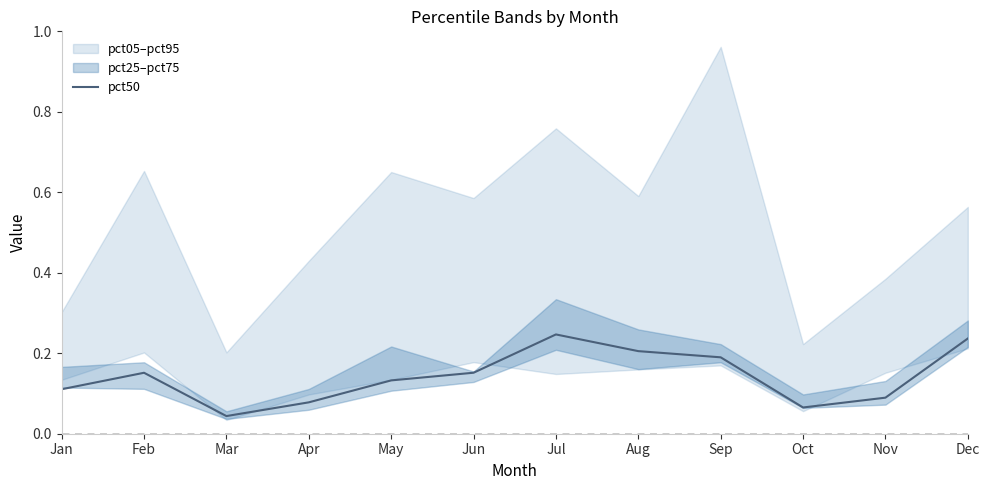

Reading left to right, extract all data points from this chart.

Jan=0.1	Feb=0.2	Mar=0.0	Apr=0.1	May=0.1	Jun=0.2	Jul=0.2	Aug=0.2	Sep=0.2	Oct=0.1	Nov=0.1	Dec=0.2